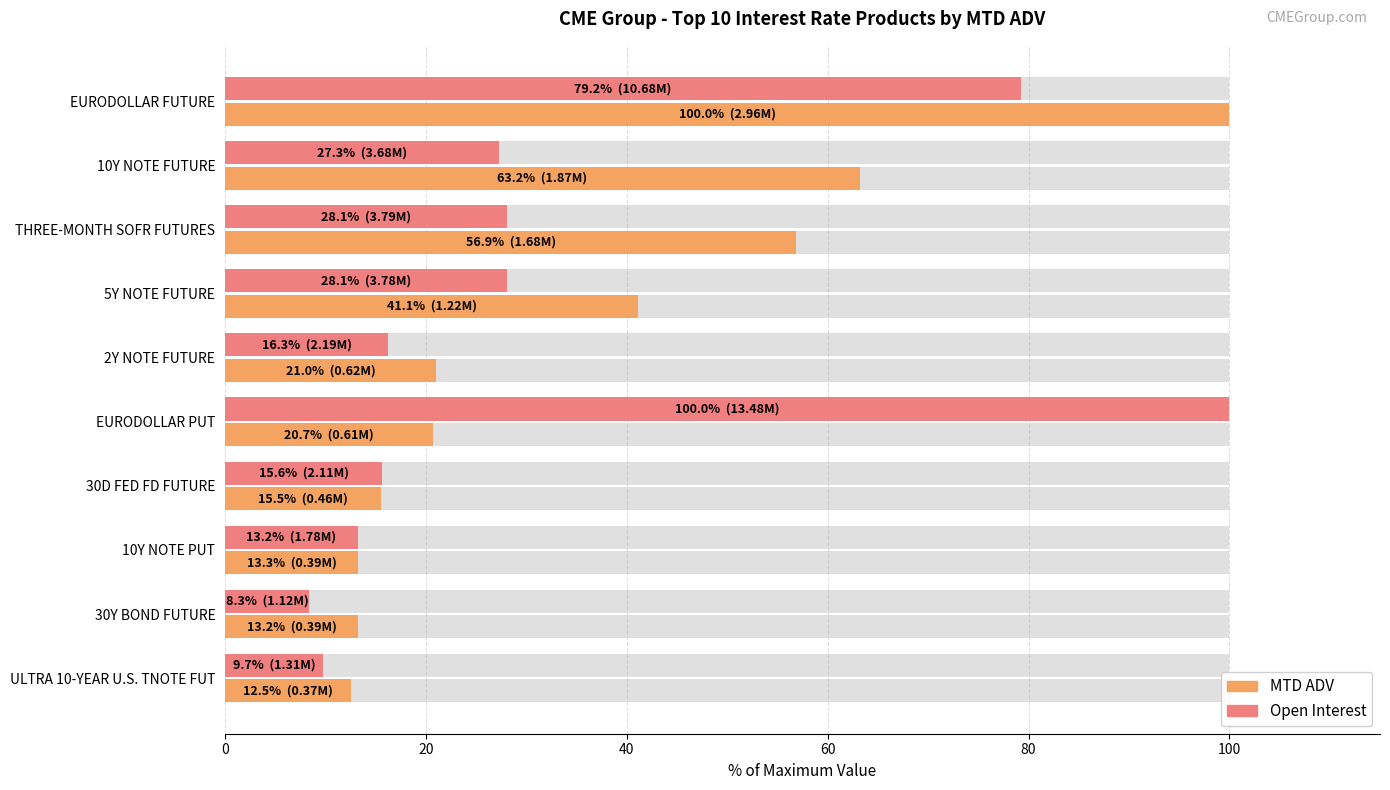

How many data points in Open Interest are above 27?

5